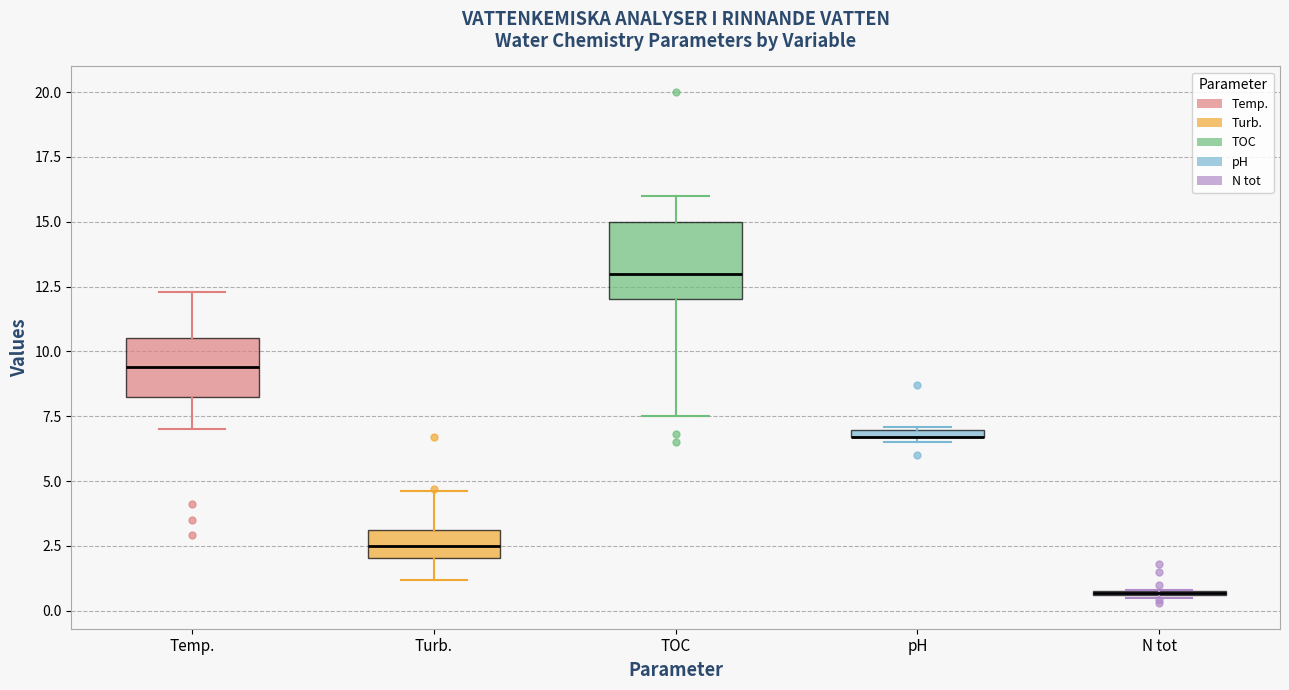

Which box is the tallest, from its lower edge to its upper edge?

TOC